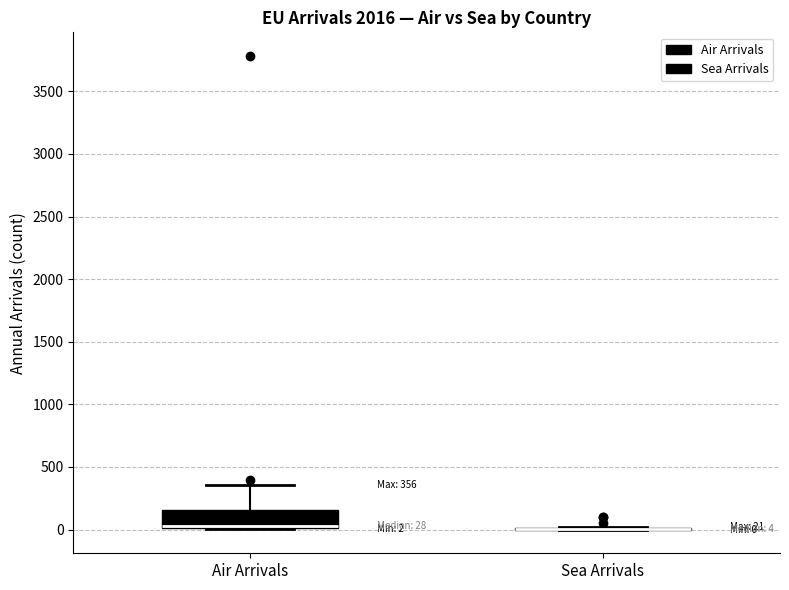

Comparing the boxes themselves (not the whiskers), which one is the tallest?

Air Arrivals